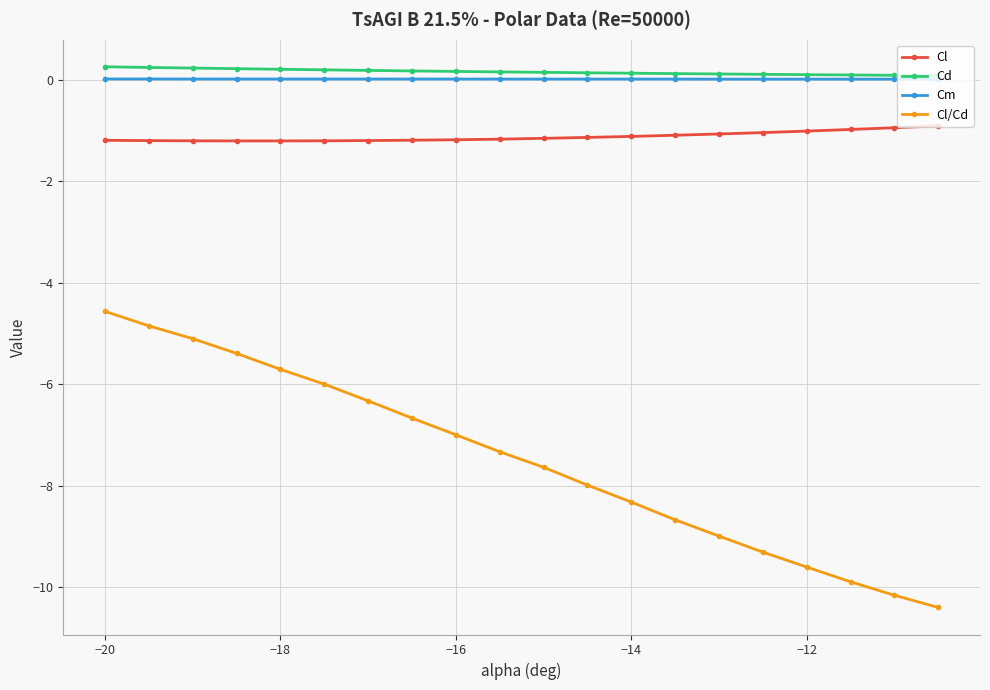

What is the greatest value displayed?

0.3